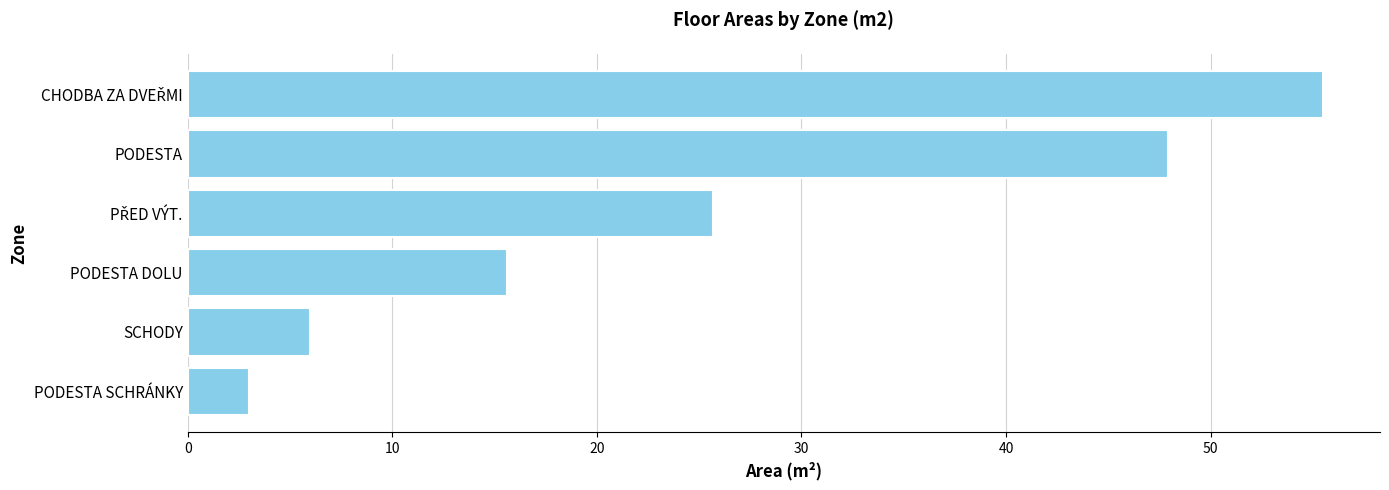

How many categories are shown in the chart?

6